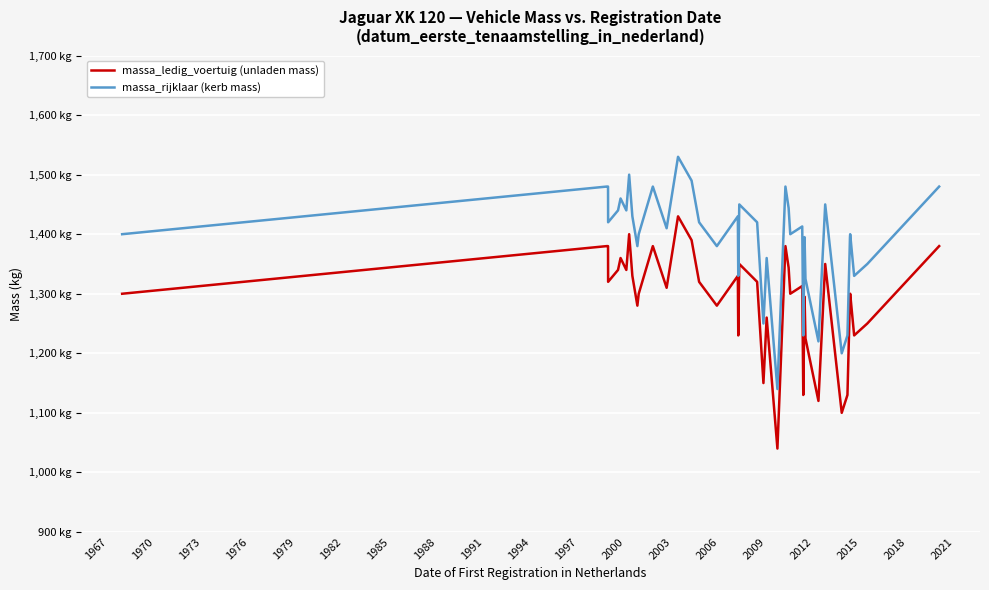

Is this an area chart (filled region under the line)?

No